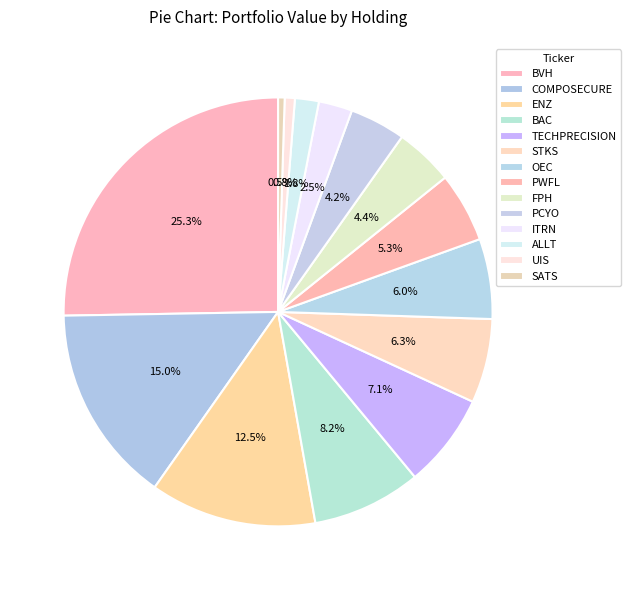

How many segments does this pie chart have?

14